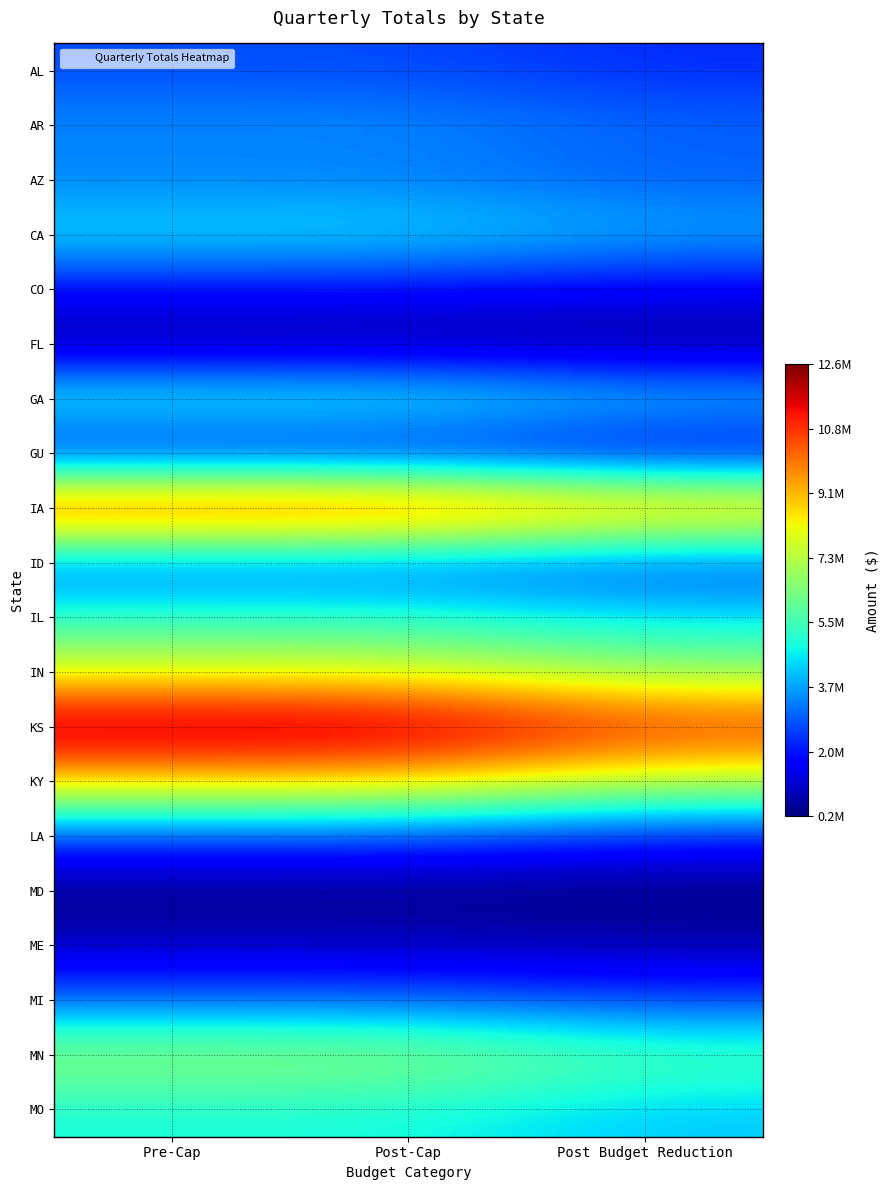

How many distinct data groups are displayed?

20